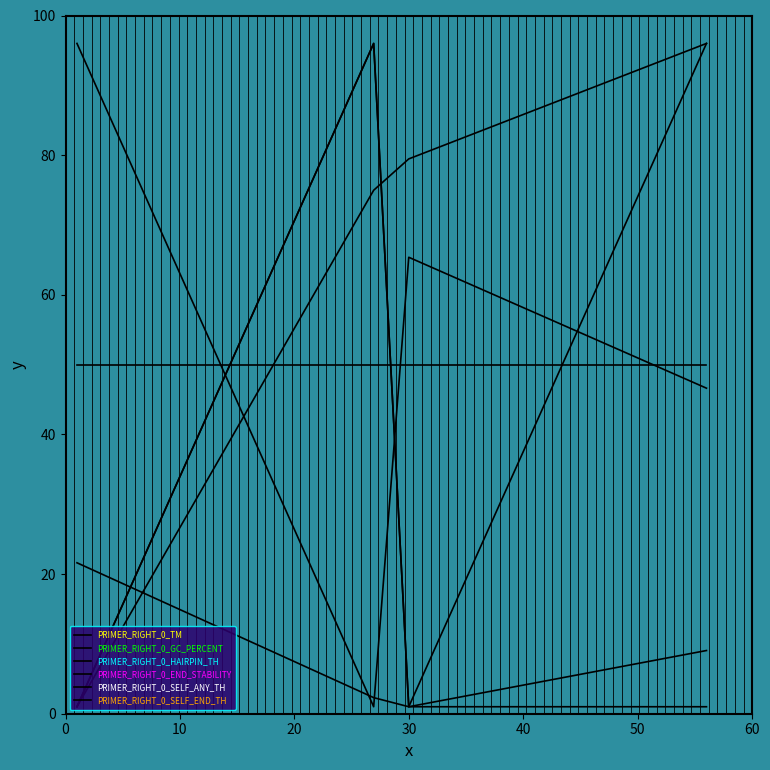

Does the chart display data point markers on the line(s)?

No